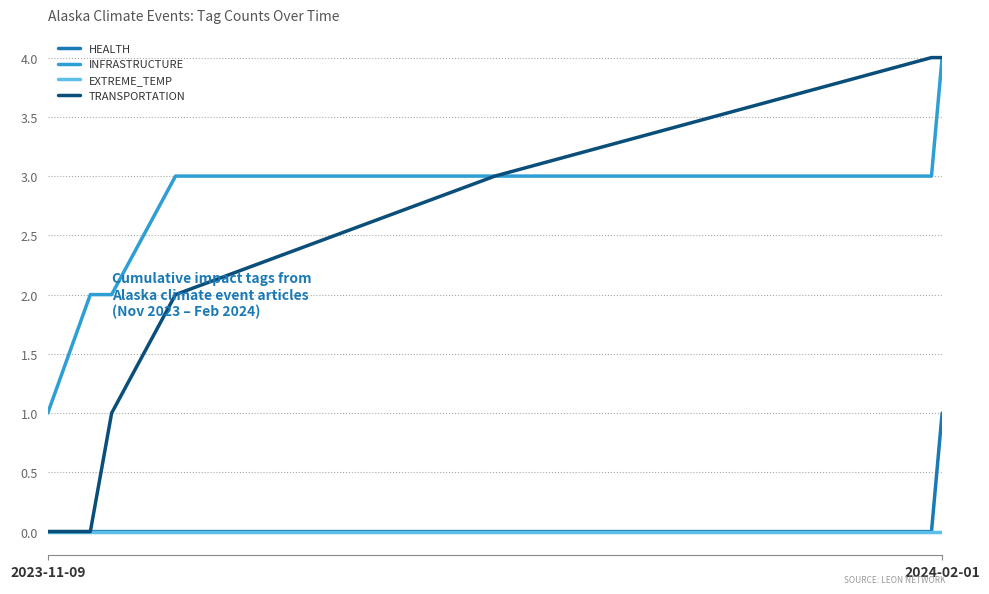

What is the difference between the maximum and second lowest values in the INFRASTRUCTURE series?

2